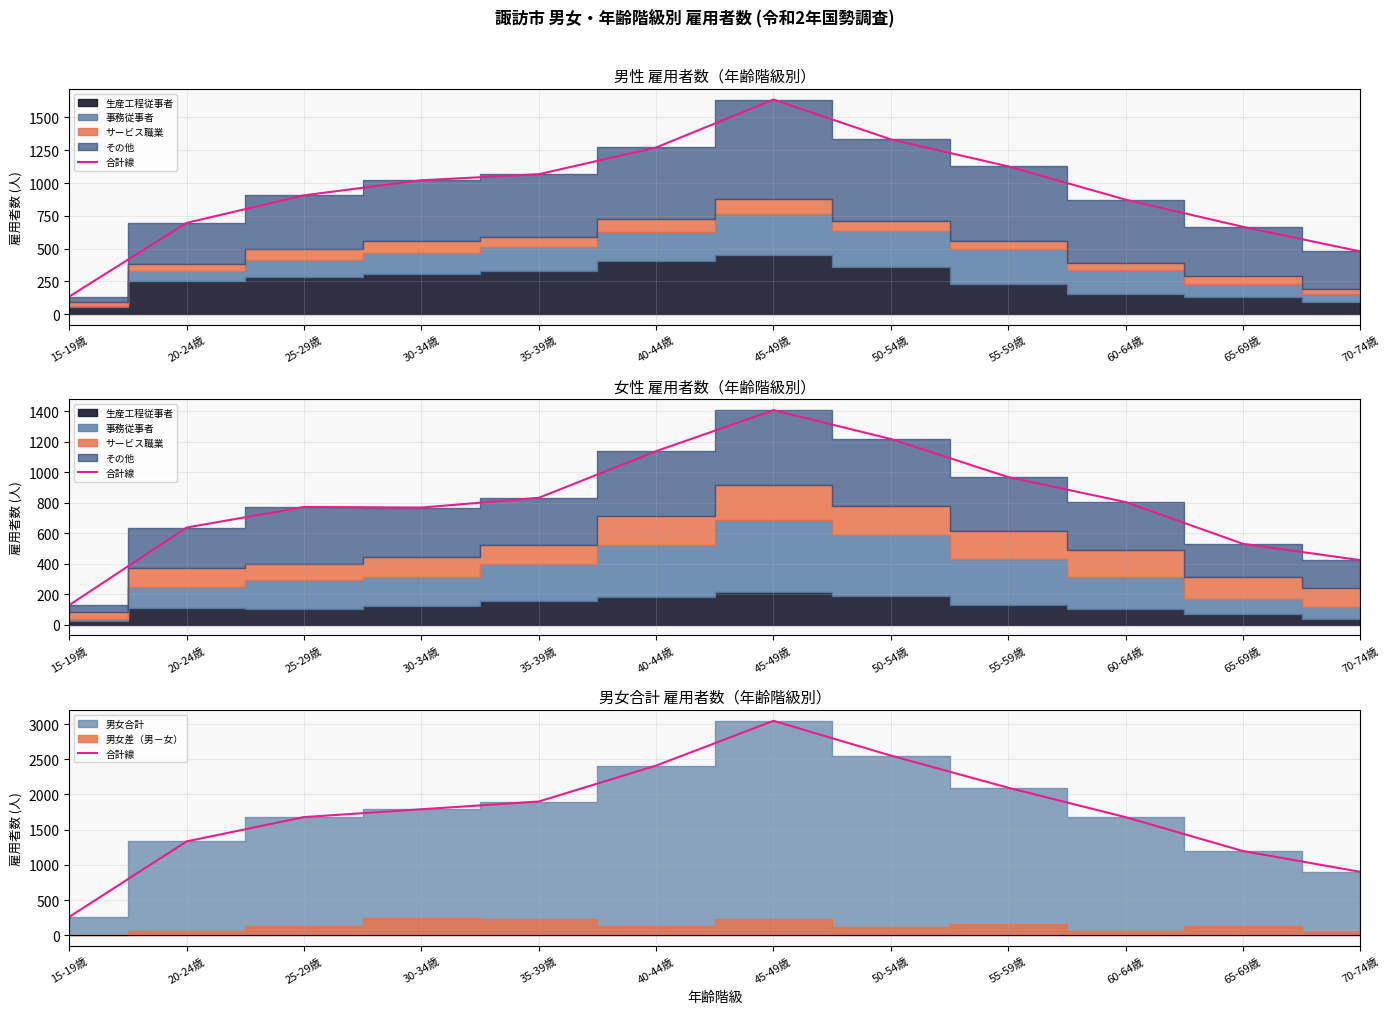

What is the ratio of the value at 15-19歳 to the value at 30-34歳?

0.1